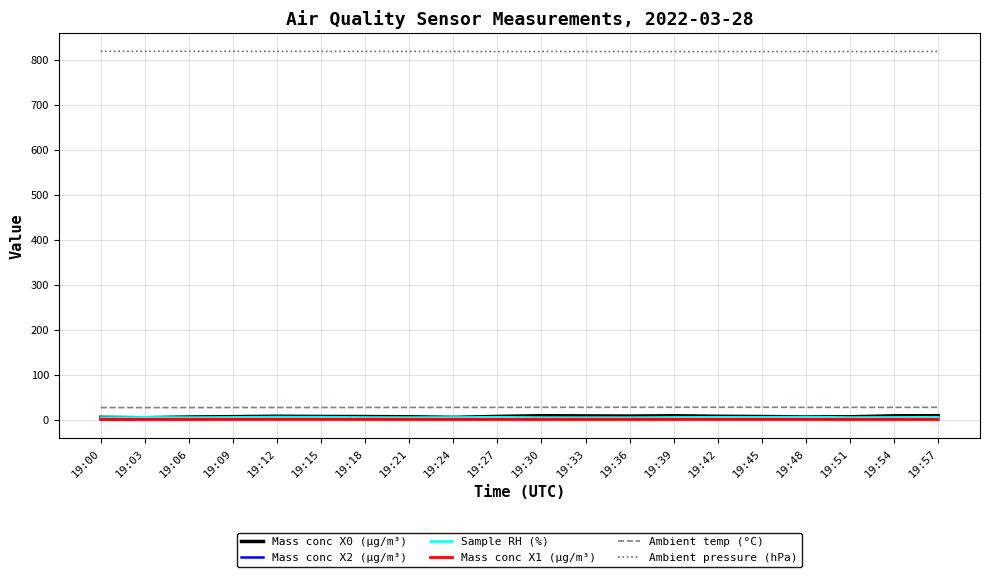

What is the greatest value displayed?

818.8